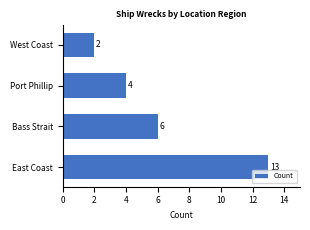

Are the bars horizontal?

Yes